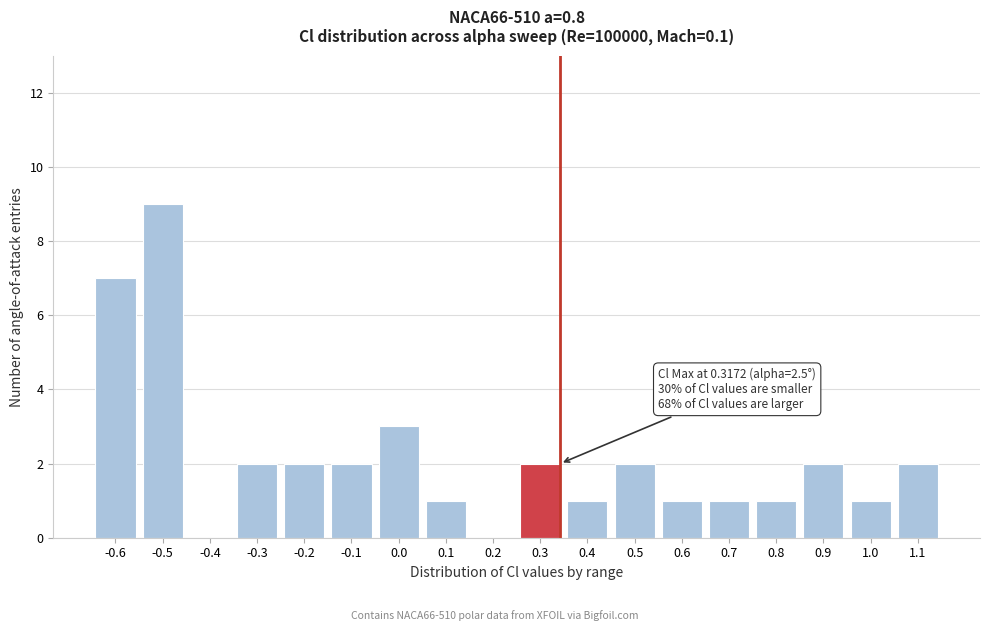

Reading left to right, what are all the values shown in this chart?

-0.6=7	-0.5=9	-0.4=0	-0.3=2	-0.2=2	-0.1=2	0.0=3	0.1=1	0.2=0	0.3=2	0.4=1	0.5=2	0.6=1	0.7=1	0.8=1	0.9=2	1.0=1	1.1=2